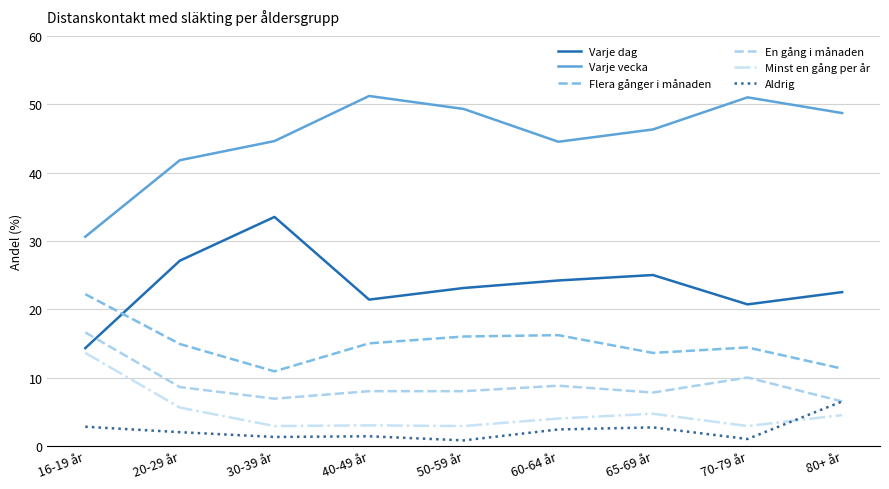

At which label does En gång i månaden reach its peak?

16-19 år